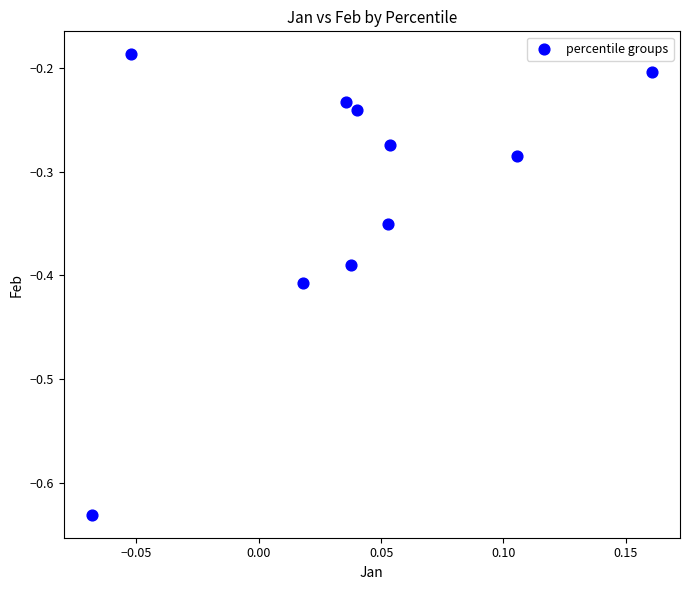

What is the range of Y values (max minus min)?

0.4